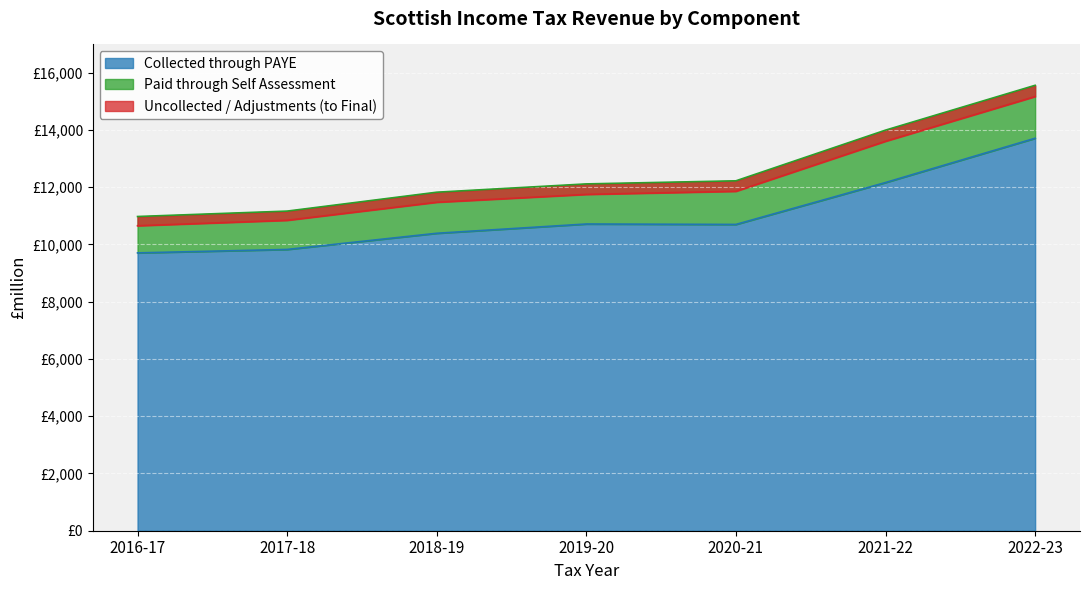

What is the label of the 3rd point from the right?

2020-21